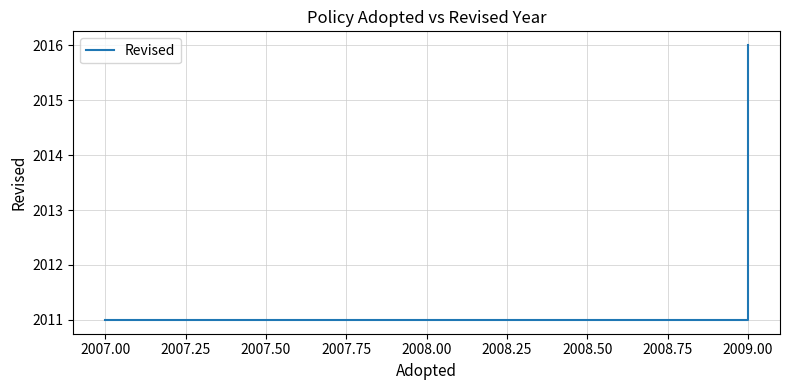

Is this an area chart (filled region under the line)?

No